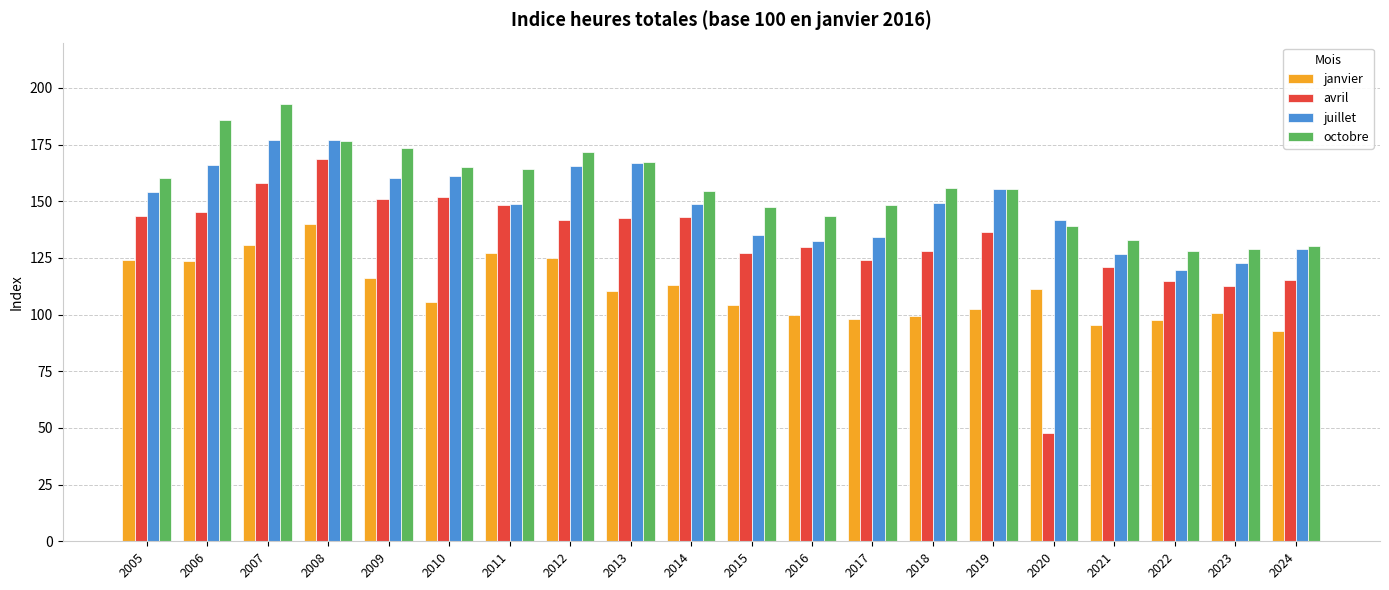

At which label does juillet reach its minimum?

2022